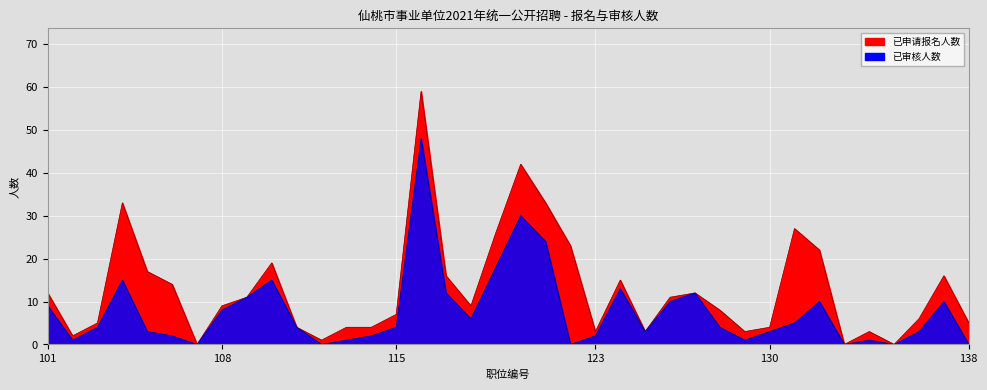

How many series are shown in this chart?

2